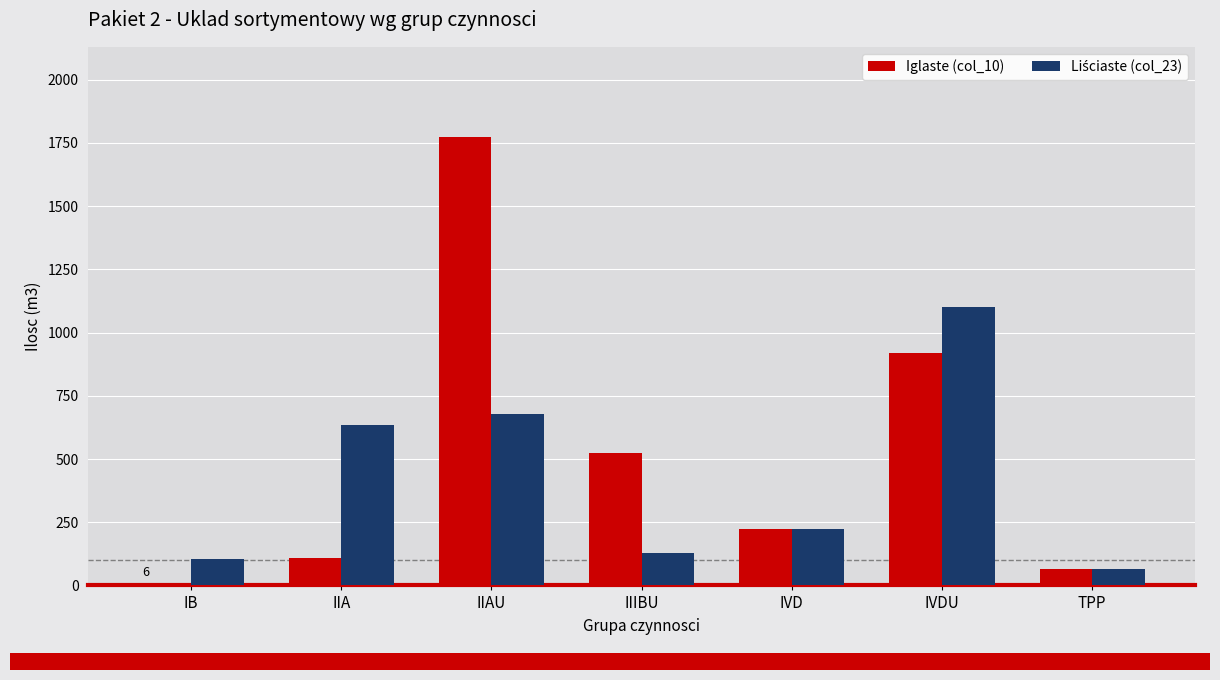

What is the greatest value displayed?

1775